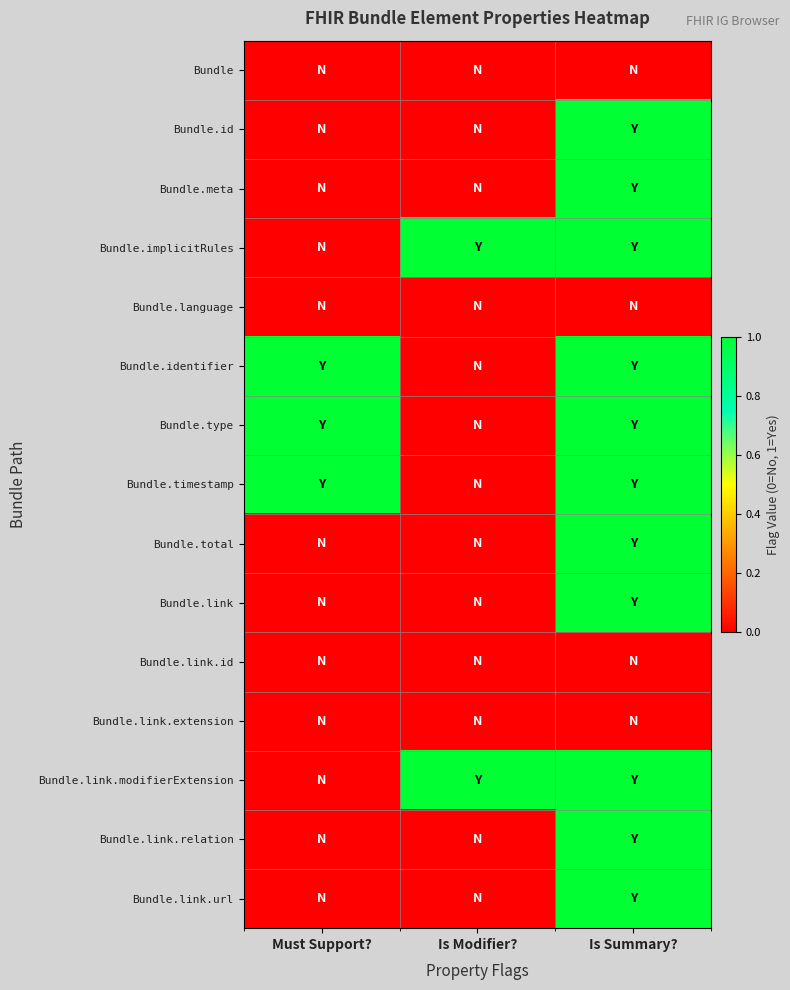

Reading left to right, what are all the values shown in this chart?

Bundle: Must Support?=0	Is Modifier?=0	Is Summary?=0
Bundle.id: Must Support?=0	Is Modifier?=0	Is Summary?=1
Bundle.meta: Must Support?=0	Is Modifier?=0	Is Summary?=1
Bundle.implicitRules: Must Support?=0	Is Modifier?=1	Is Summary?=1
Bundle.language: Must Support?=0	Is Modifier?=0	Is Summary?=0
Bundle.identifier: Must Support?=1	Is Modifier?=0	Is Summary?=1
Bundle.type: Must Support?=1	Is Modifier?=0	Is Summary?=1
Bundle.timestamp: Must Support?=1	Is Modifier?=0	Is Summary?=1
Bundle.total: Must Support?=0	Is Modifier?=0	Is Summary?=1
Bundle.link: Must Support?=0	Is Modifier?=0	Is Summary?=1
Bundle.link.id: Must Support?=0	Is Modifier?=0	Is Summary?=0
Bundle.link.extension: Must Support?=0	Is Modifier?=0	Is Summary?=0
Bundle.link.modifierExtension: Must Support?=0	Is Modifier?=1	Is Summary?=1
Bundle.link.relation: Must Support?=0	Is Modifier?=0	Is Summary?=1
Bundle.link.url: Must Support?=0	Is Modifier?=0	Is Summary?=1